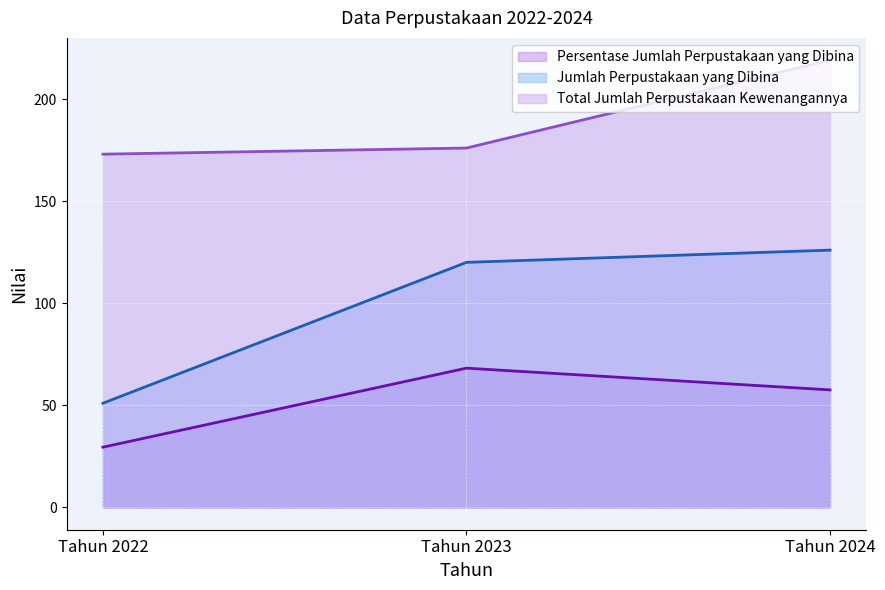

List the series in order of their peak value, highest first.

Total Jumlah Perpustakaan Kewenangannya, Jumlah Perpustakaan yang Dibina, Persentase Jumlah Perpustakaan yang Dibina